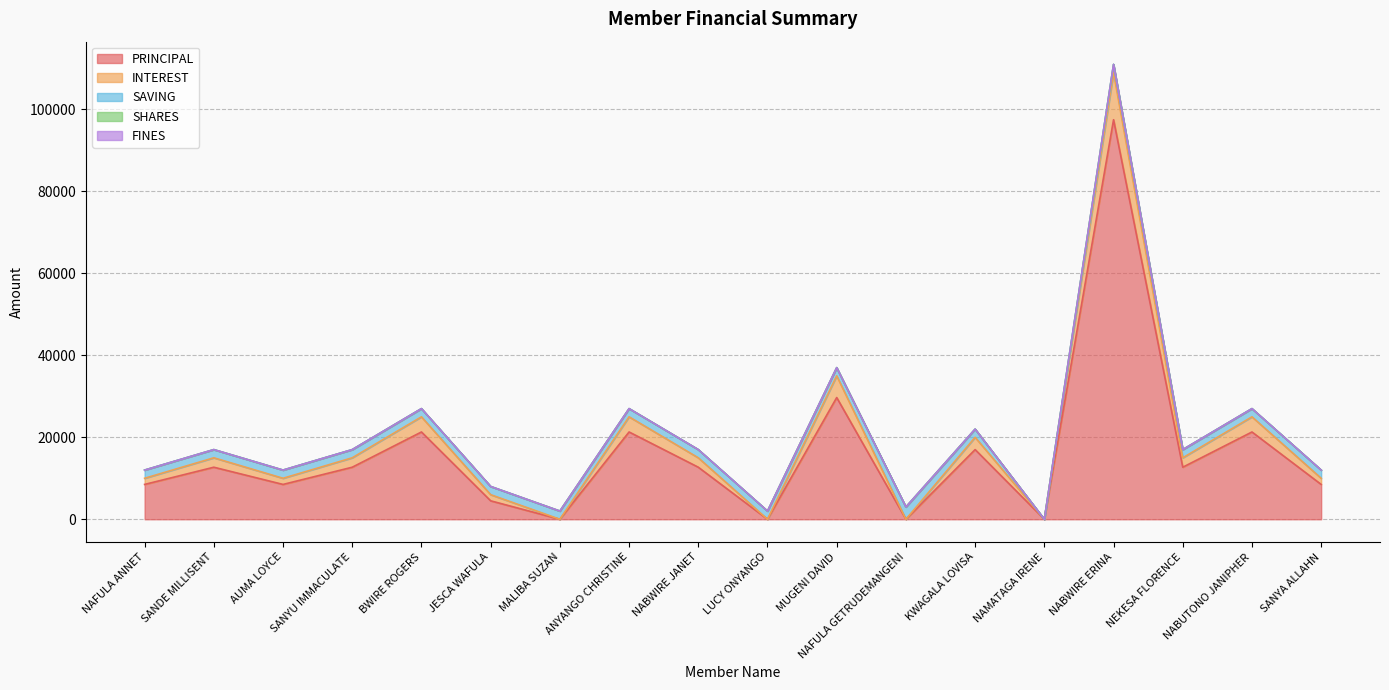

True or false: SAVING and INTEREST cross at least once.

True